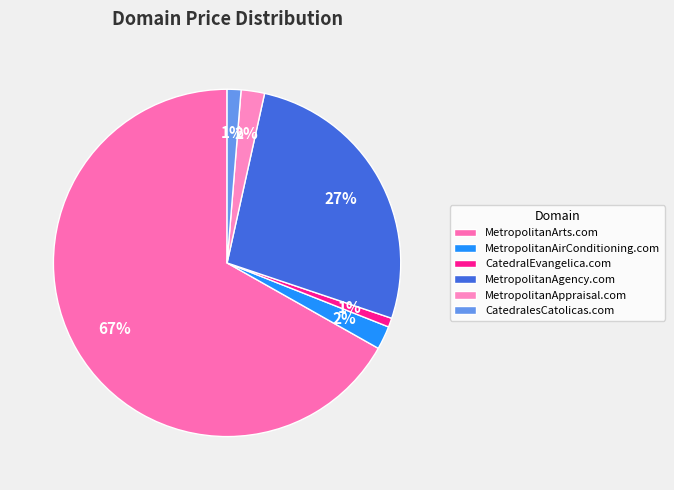

To the nearest percent, what is the combined percentage of CatedralEvangelica.com and MetropolitanAppraisal.com?

3%